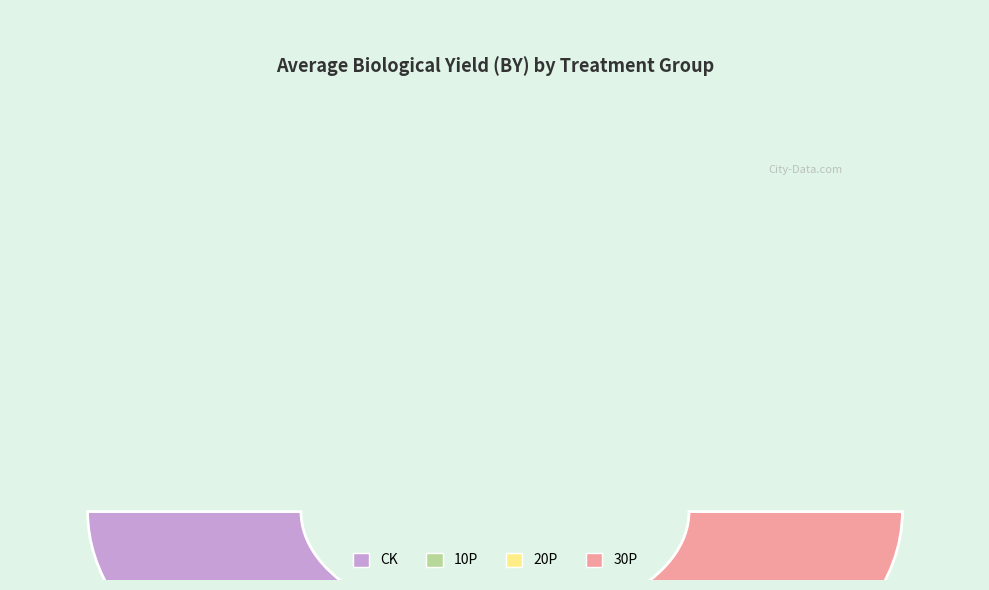

What is the change in value from 10P to 30P?

+1.6